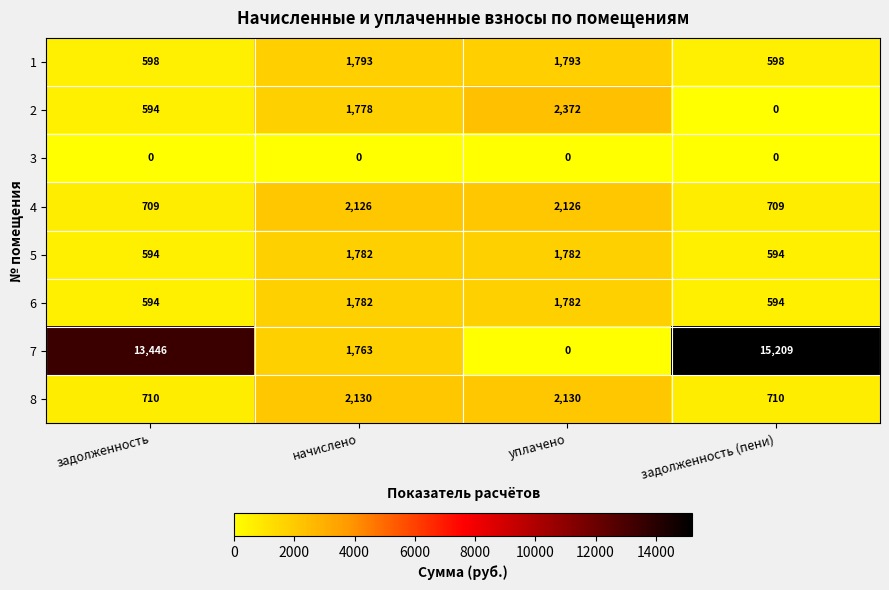

At which category does the chart reach its peak across all series?

задолженность (пени)